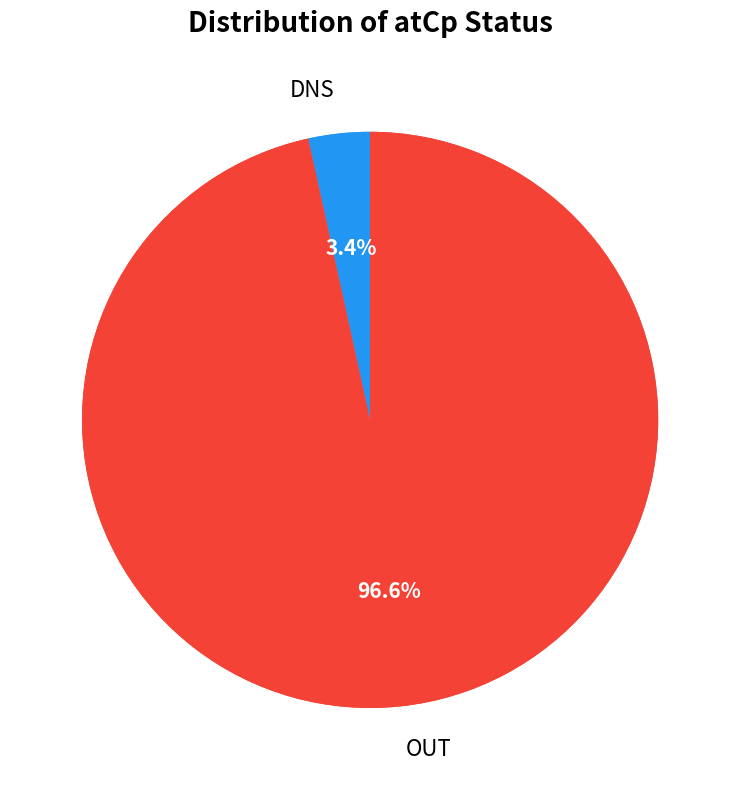

True or false: True accounts for 9% of the total.

False